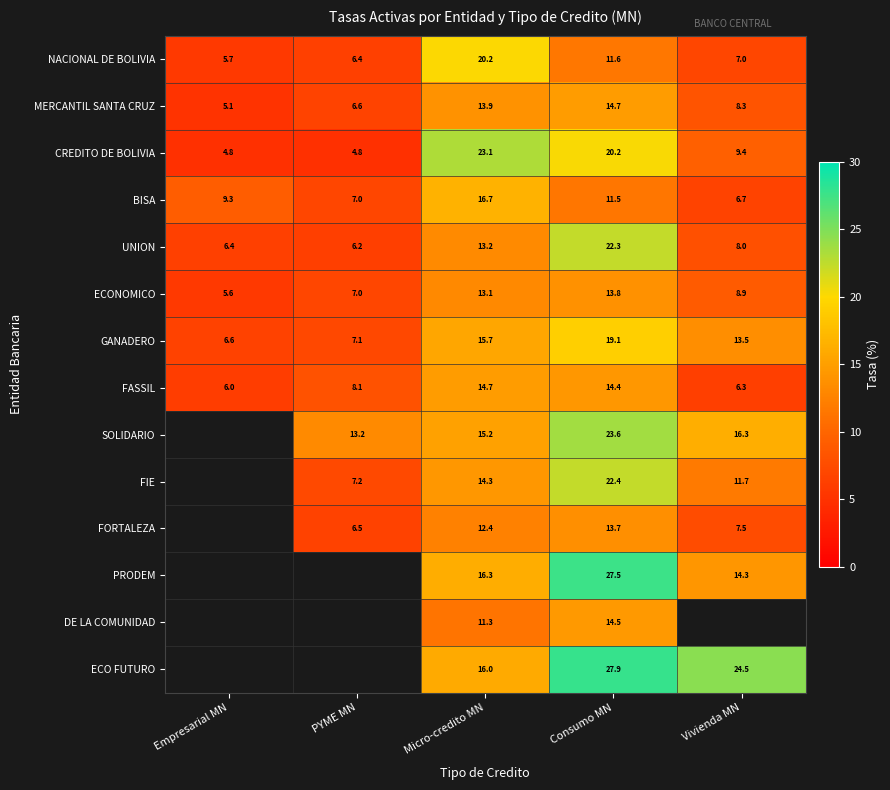

At which label does ECONOMICO first exceed 8?

Micro-credito MN